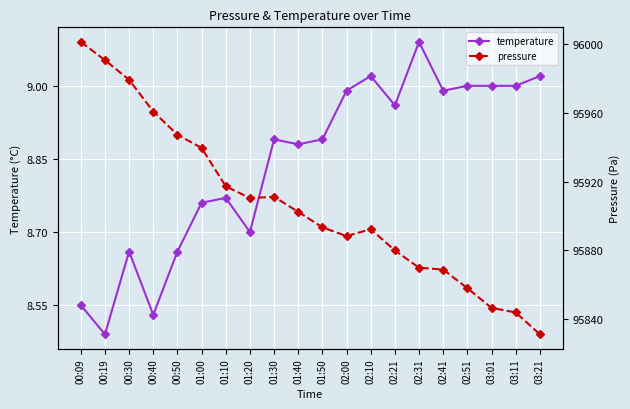

True or false: temperature and pressure cross at least once.

False